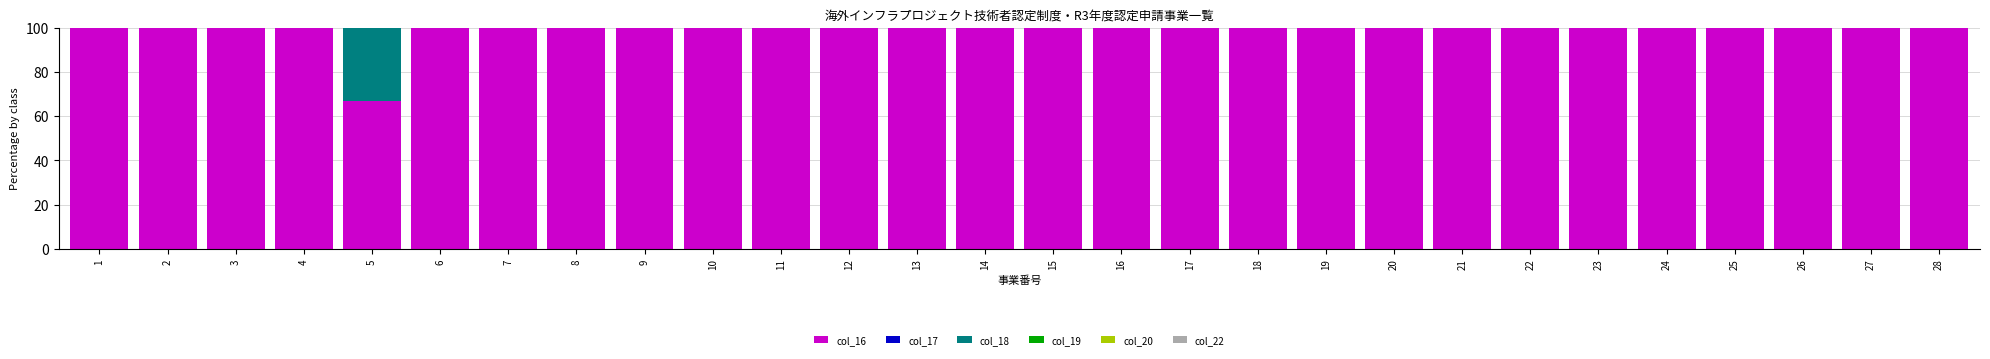

True or false: col_16 has a value of 100.0 at 28.

True